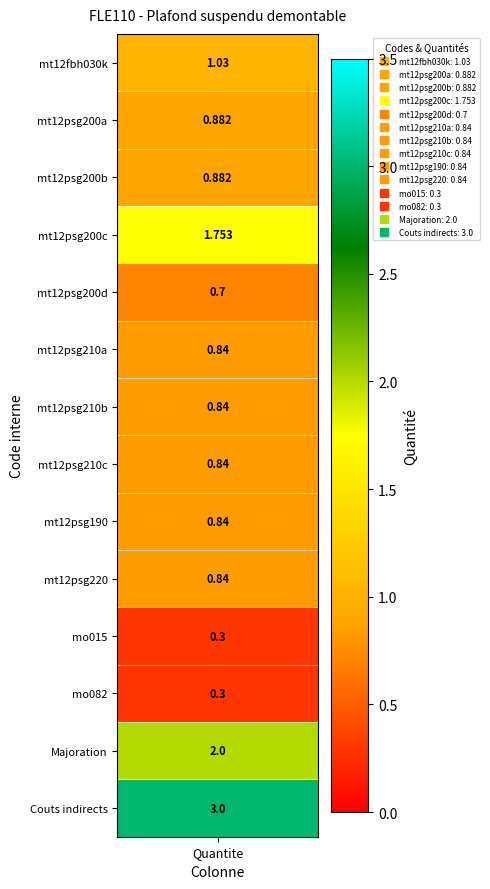

Reading right to left, what are all the values shown in this chart?

mt12fbh030k: 3.0	2.0	0.3	0.3	0.8	0.8	0.8	0.8	0.8	0.7	1.8	0.9	0.9	1.0
Quantite: 3.0	2.0	0.3	0.3	0.8	0.8	0.8	0.8	0.8	0.7	1.8	0.9	0.9	1.0